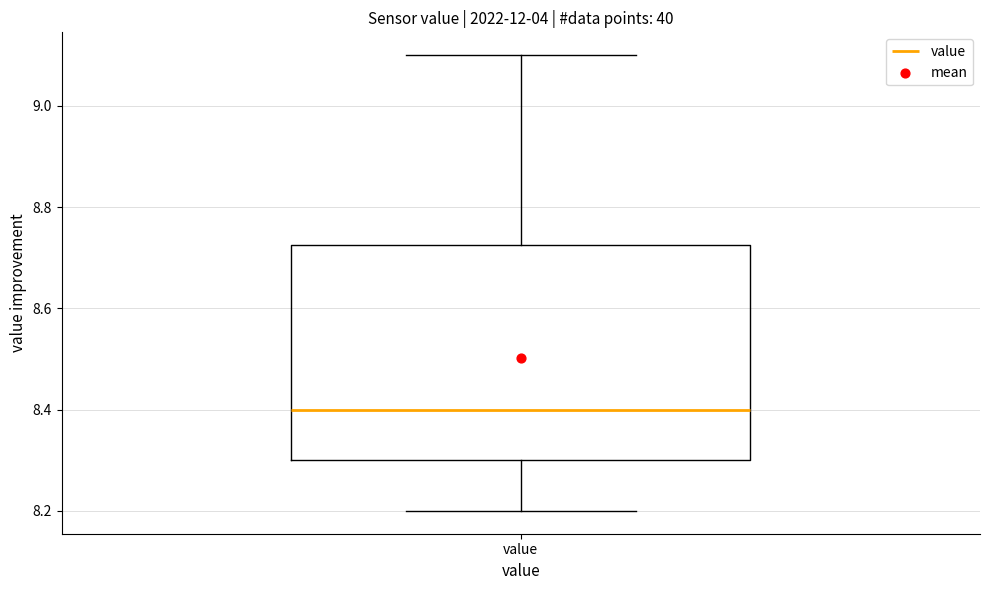

Where does the lower whisker of the box for value end on the y-axis? The values are not printed on the chart, so give them approximately, as read against the axis.

8.20